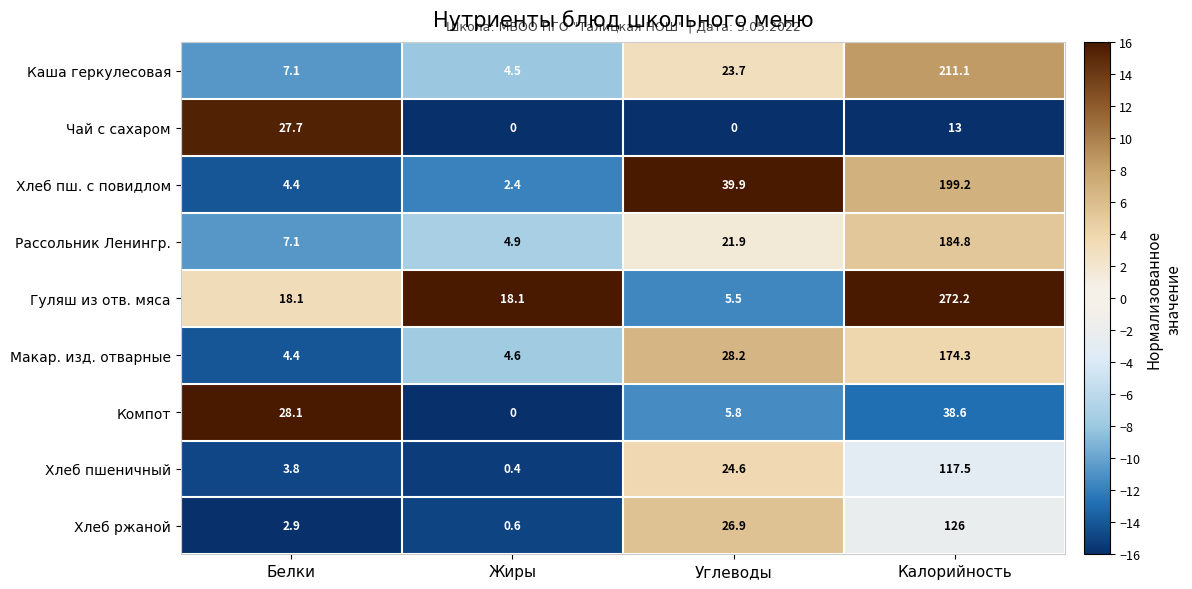

At which category does the chart reach its peak across all series?

Калорийность